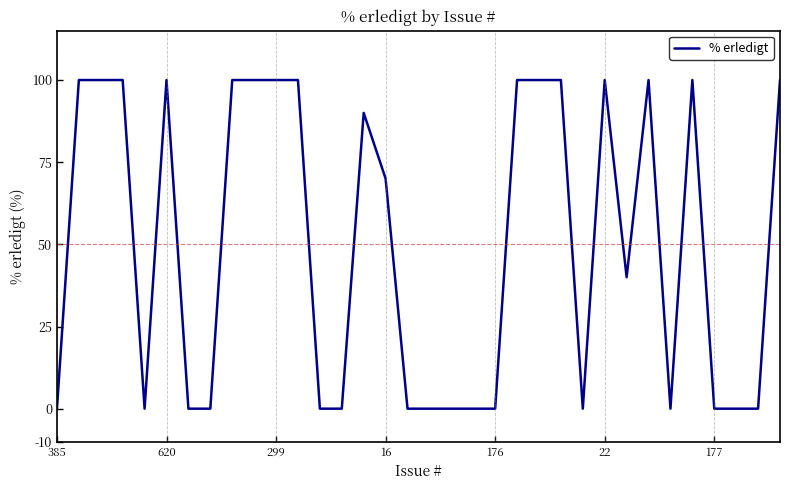

What is the maximum value shown in the chart?

100